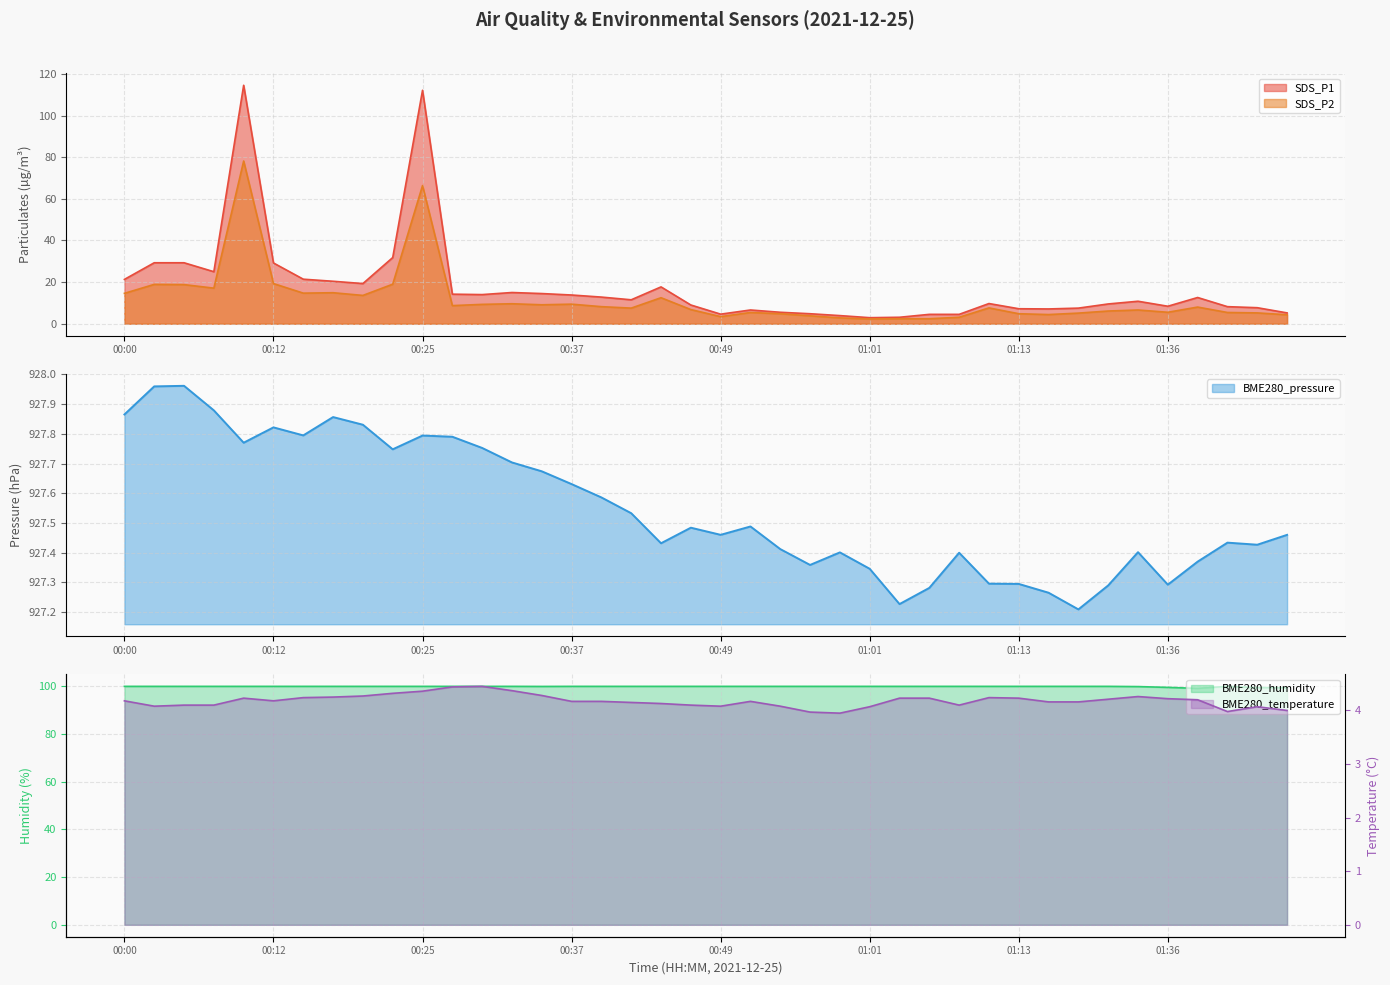

At how many categories does at least one series exceed 94?

2